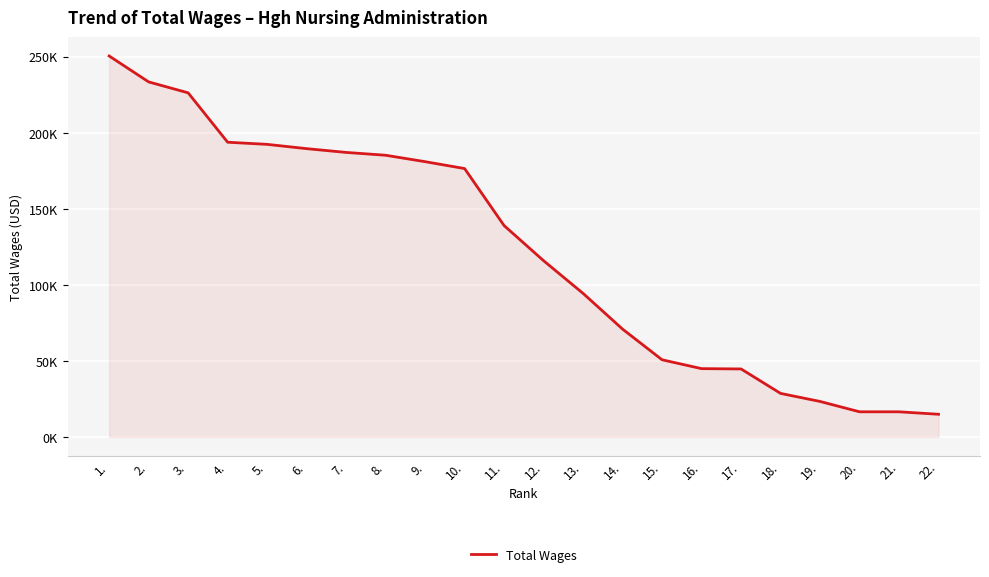

Does the chart have visible grid lines?

Yes